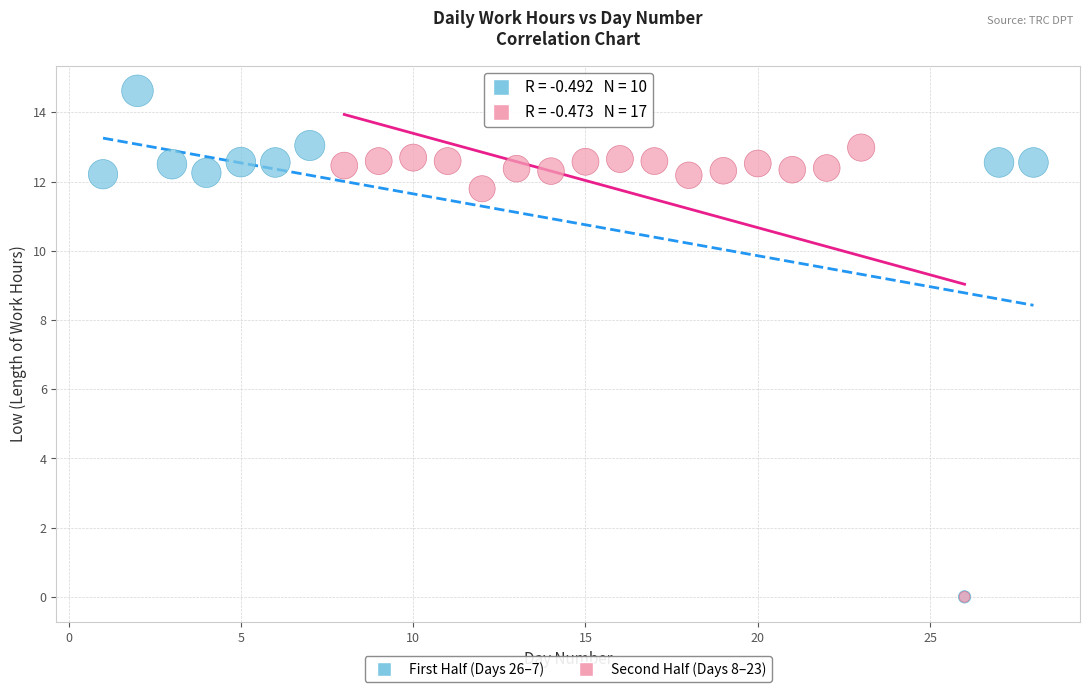

Which series reaches the maximum Y coordinate?

First Half (Days 26–7)